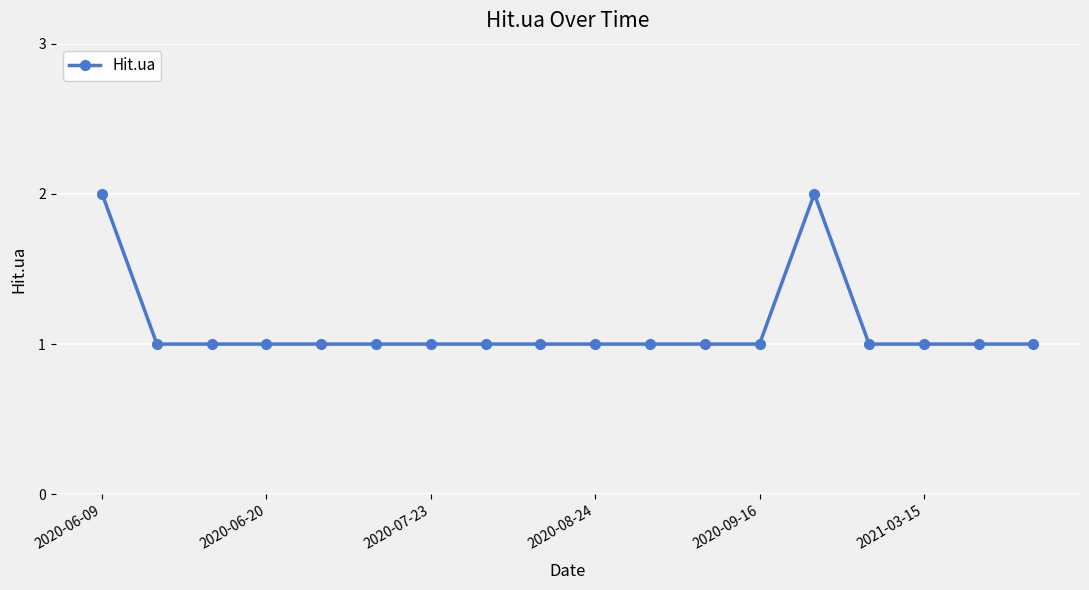

What is the value of the 18th point from the left?

1